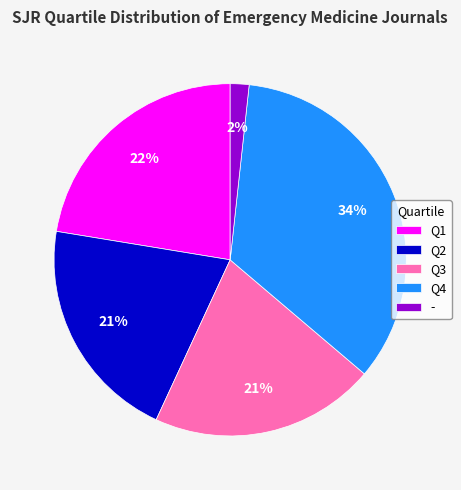

Do Q4 and Q2 together represent more than half of the pie?

Yes